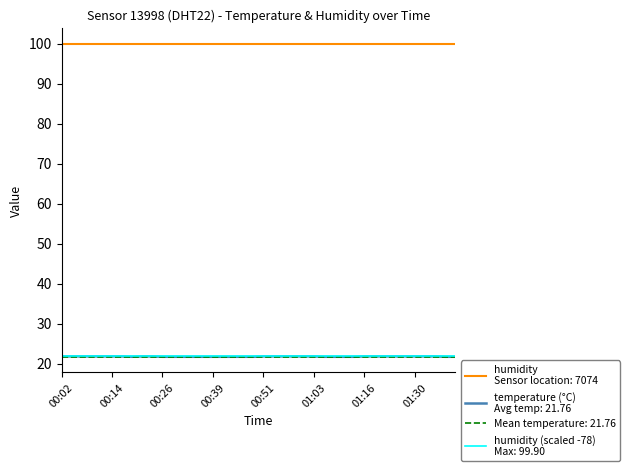

True or false: the data has more than 1 interior local peaks.

False